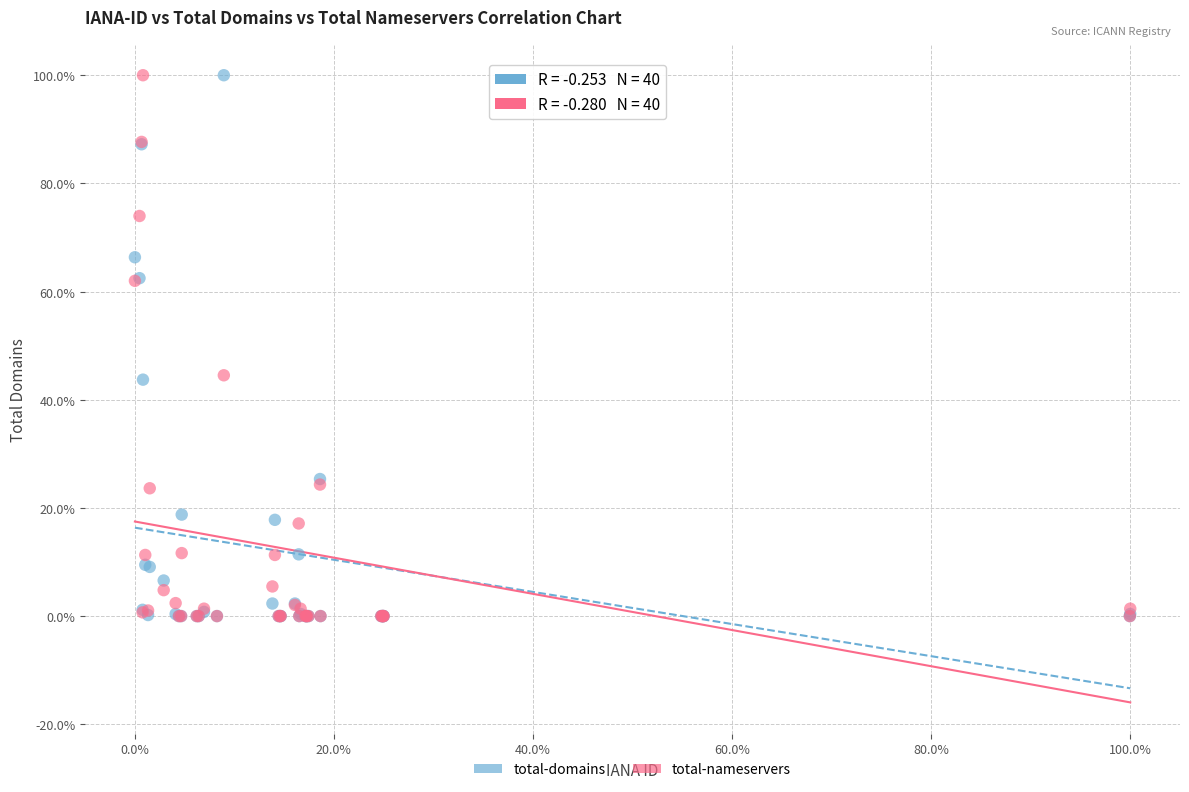

What are all the series names shown in the legend?

total-domains, total-nameservers